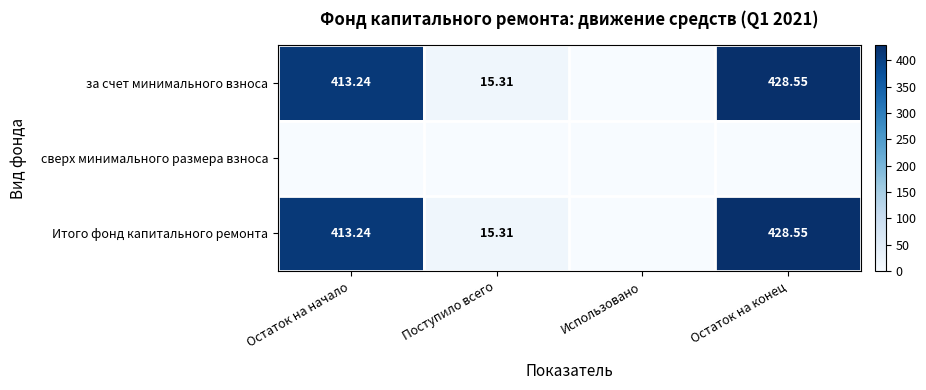

Which series has the widest spread of values?

за счет минимального взноса